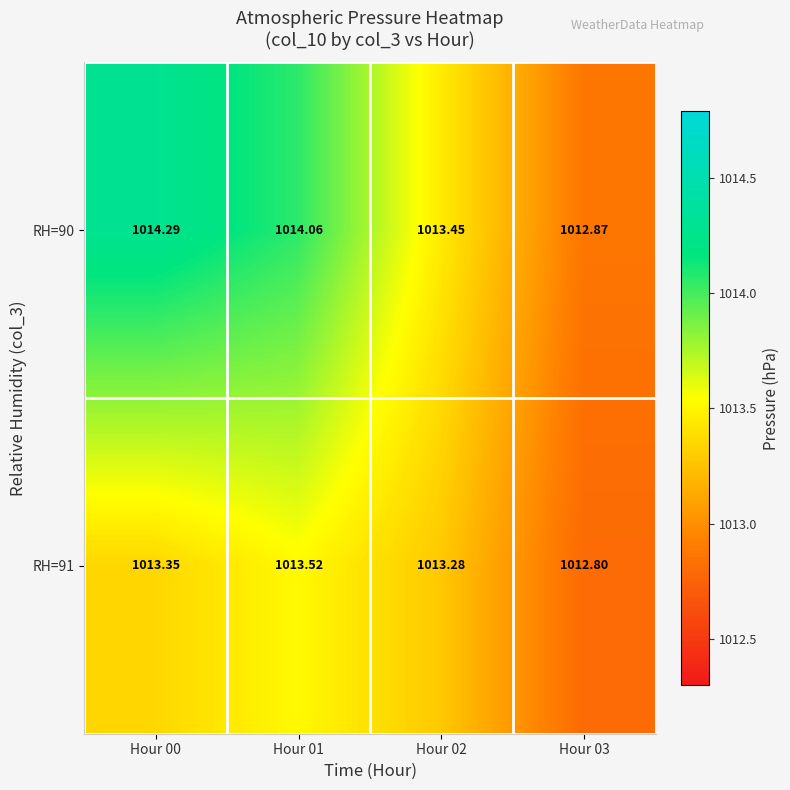

Rank the series at Hour 03 from lowest to highest value.

RH=91, RH=90